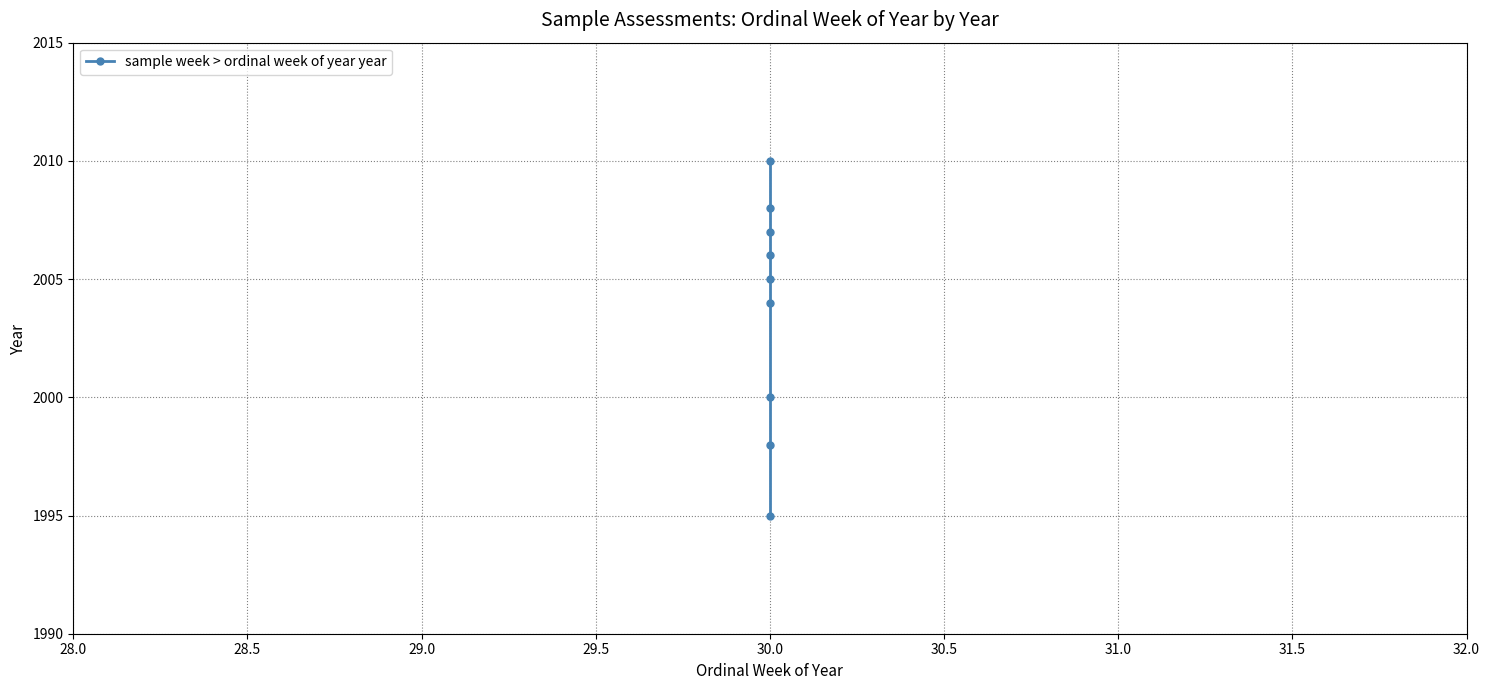

List the labels in order of value, smallest first.

30.0, 30.0, 30.0, 30.0, 30.0, 30.0, 30.0, 30.0, 30.0